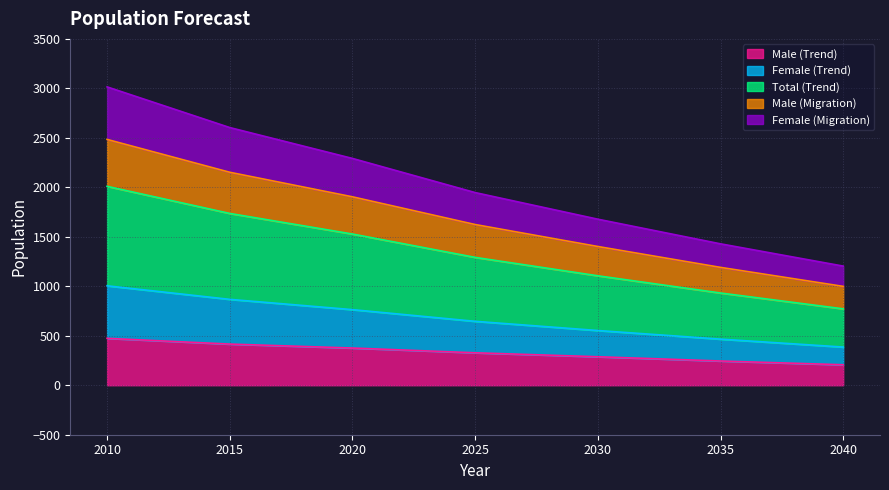

What is the highest value of the Male (Trend) series?

474